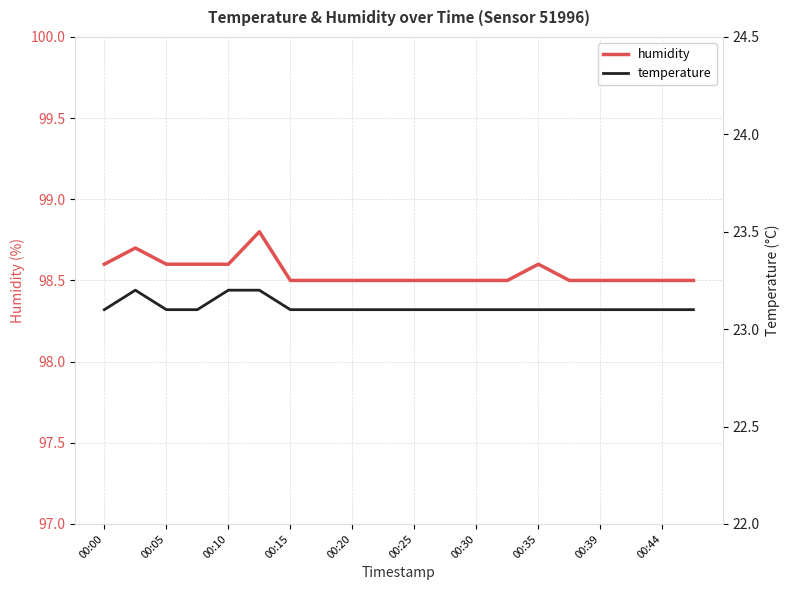

The value of humidity at 00:44 is 98.5. True or false?

True